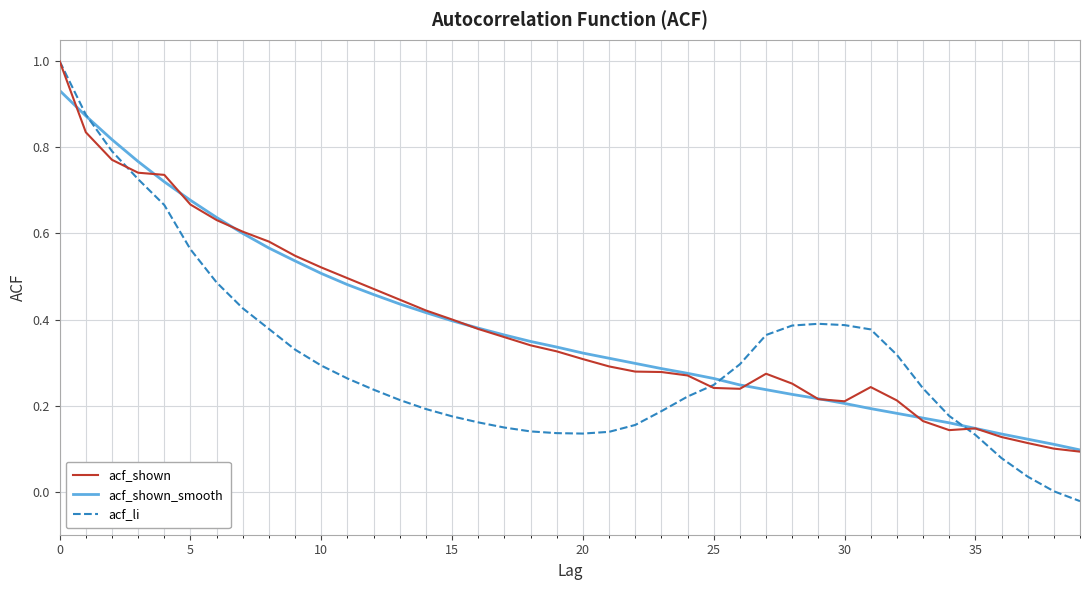

Which series has the largest range (max minus min)?

acf_li